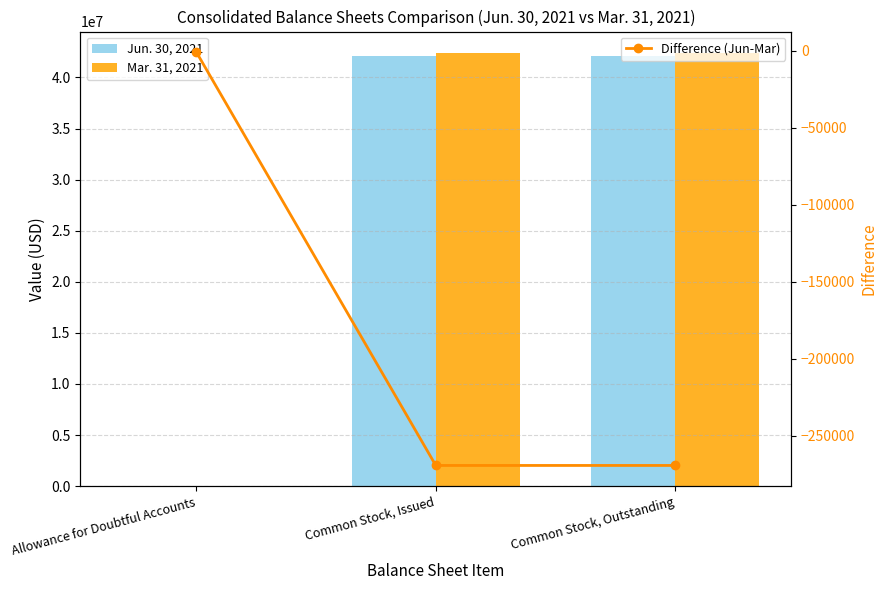

Which series has the largest range (max minus min)?

Mar. 31, 2021